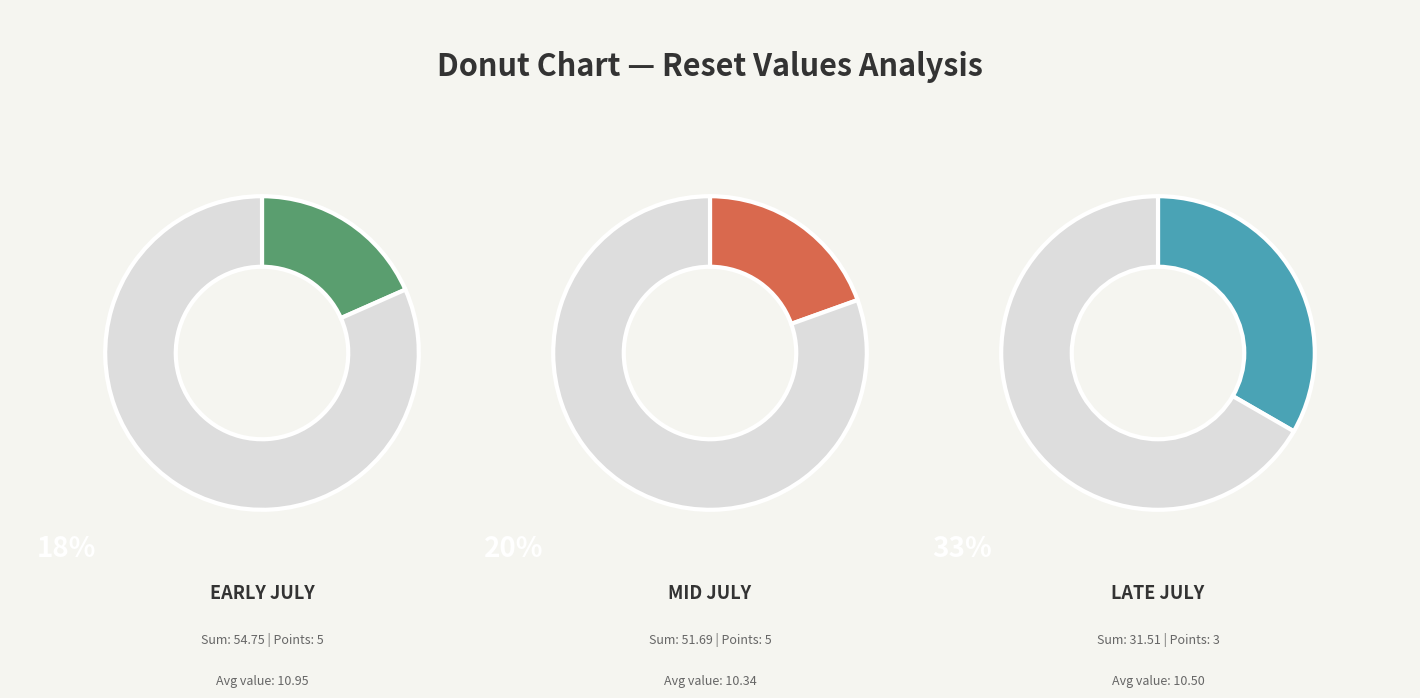

The 2024-07-02 slice represents 4% of the pie. True or false?

False